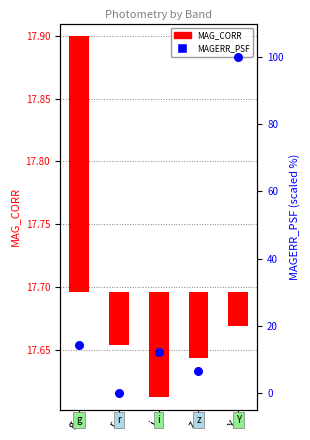

Is the value of MAG_CORR at z greater than the value of MAGERR_PSF at g?

No